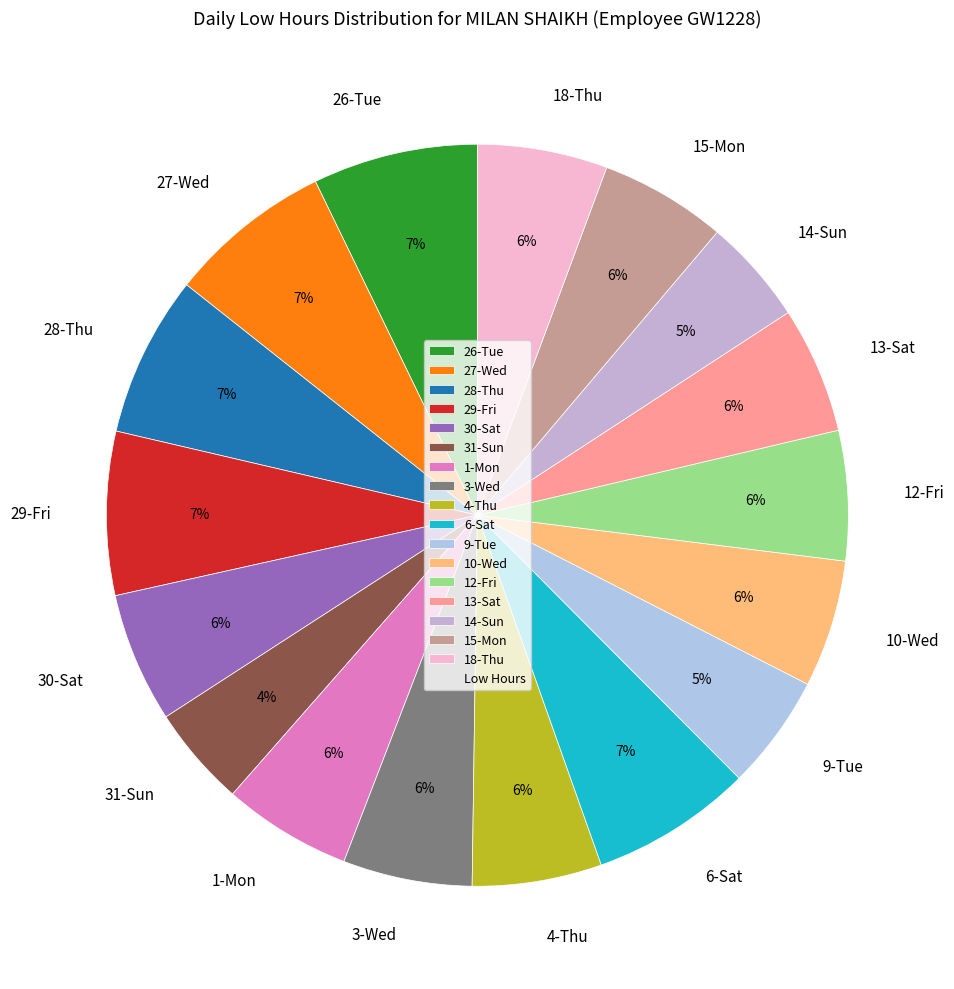

Approximately how many times larger is the value at 6-Sat compared to 27-Wed?

1.0